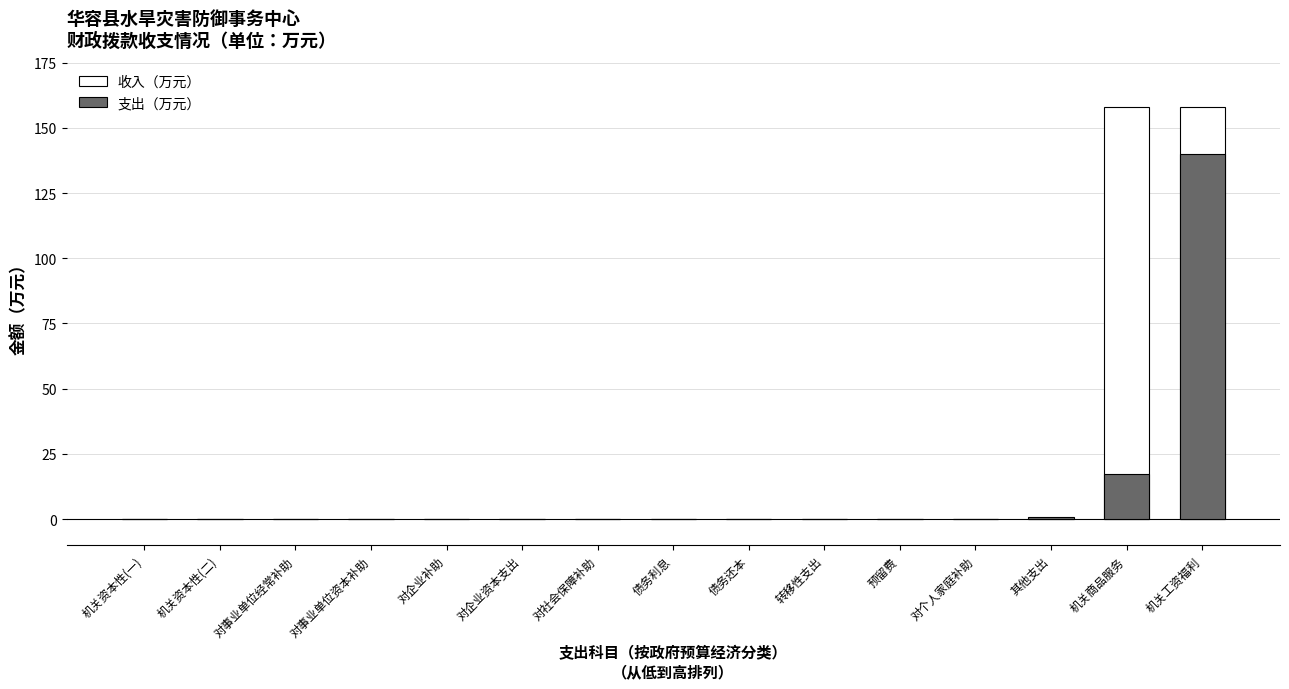

At which category does the chart reach its peak across all series?

机关商品服务